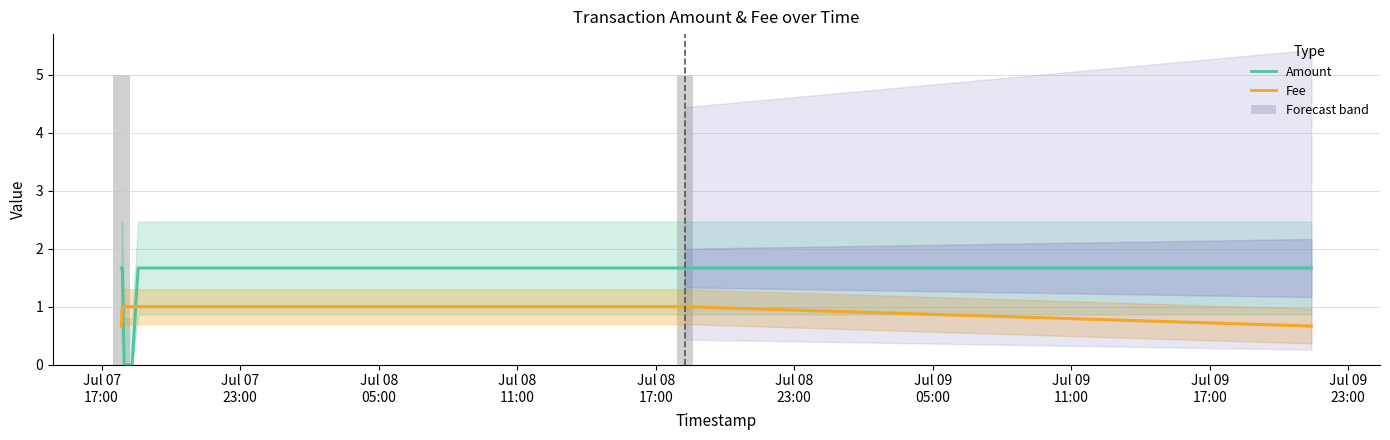

What is the difference between the maximum and minimum values in the Amount (smooth) series?

1.7